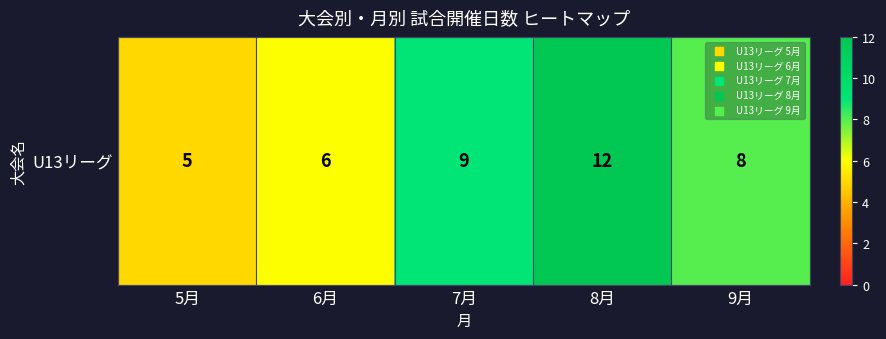

True or false: the data shows 8 at 9月.

True